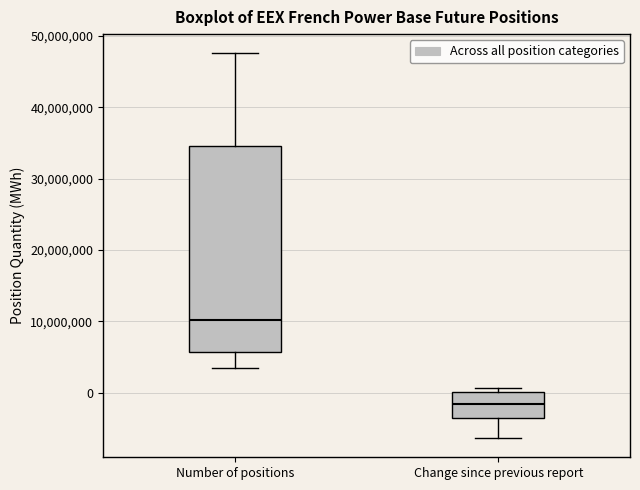

Reading left to right, read every box against the y-axis: the position of its median line, the range the box covers, and the ends of its whiskers. The values are not printed on the chart, so give them approximately, as read against the axis.

Number of positions: median 10000000, box 6000000 to 35000000, whiskers 3000000 to 48000000
Change since previous report: median -2000000, box -4000000 to 0, whiskers -6000000 to 1000000